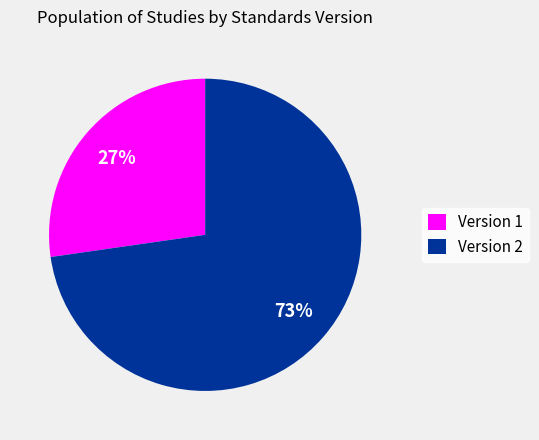

True or false: Version 2 accounts for 73% of the total.

True